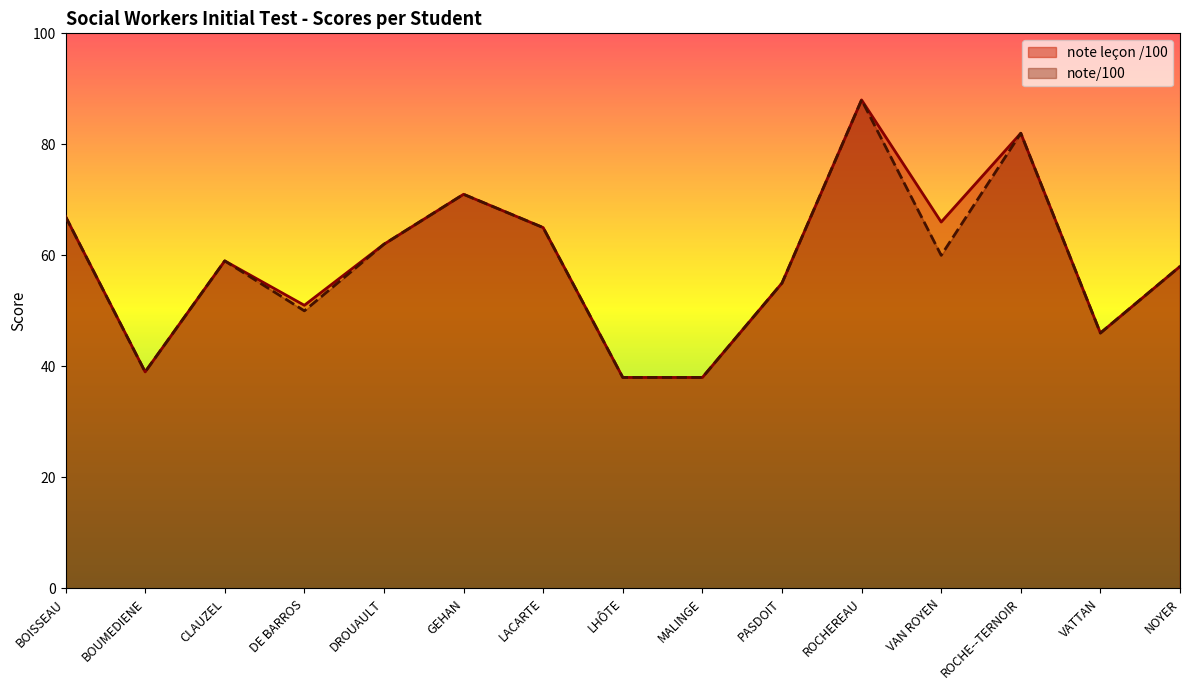

The value of note/100 at DE BARROS is 50. True or false?

True